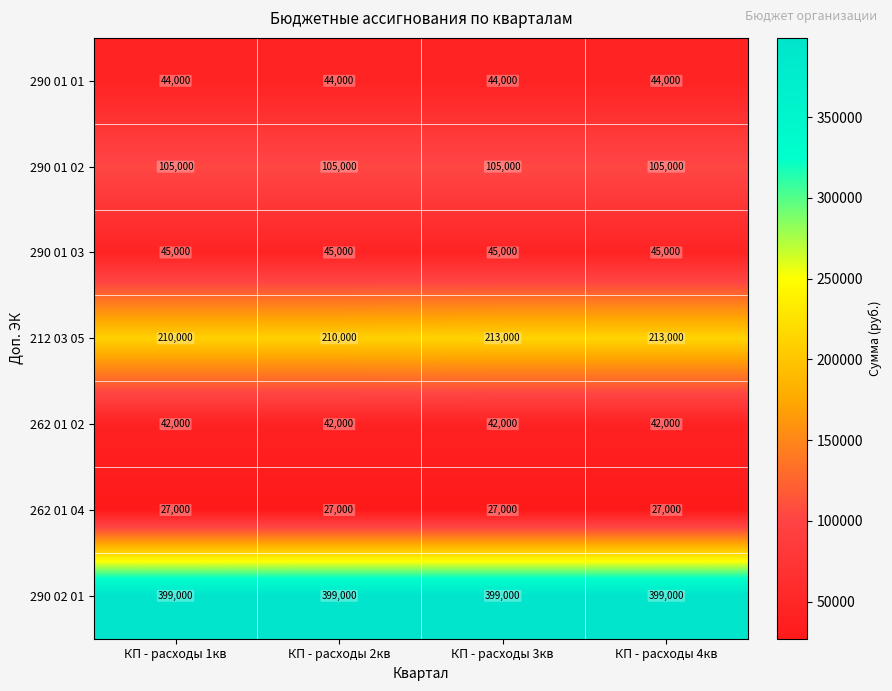

True or false: 262 01 02 has a value of 42000 at КП - расходы 1кв.

True